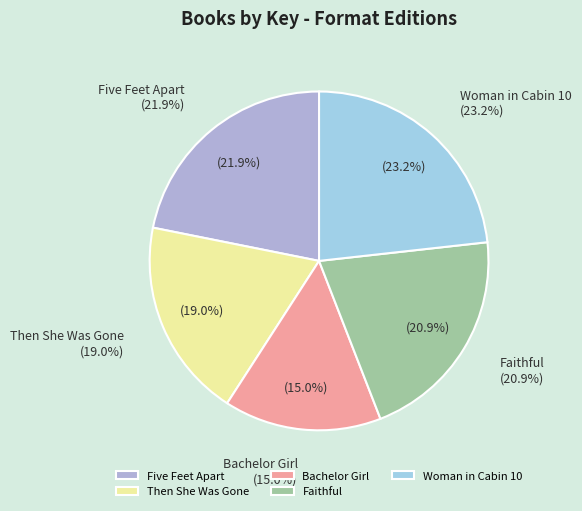

Does any single category account for the majority?

No